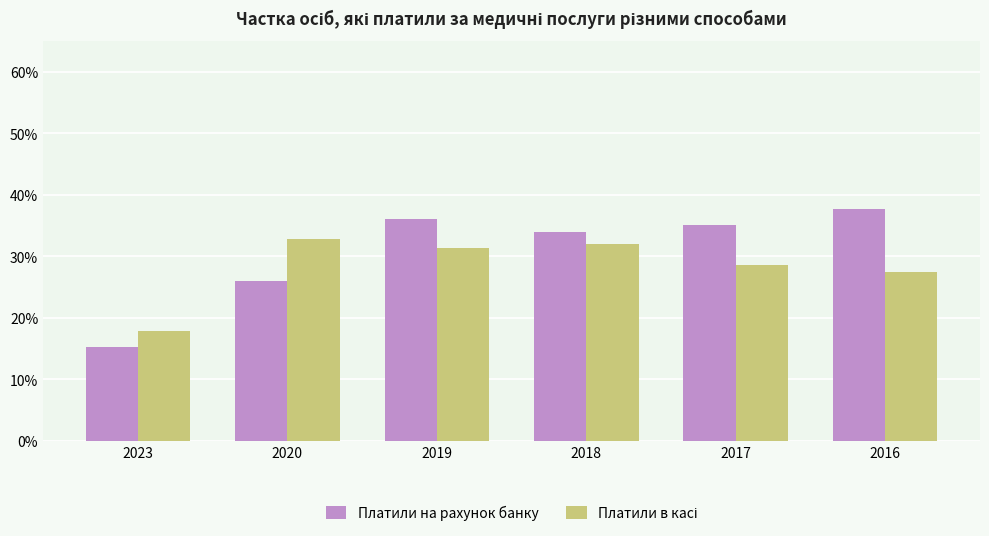

The Платили на рахунок банку series shows 0.4 at 2019. True or false?

True